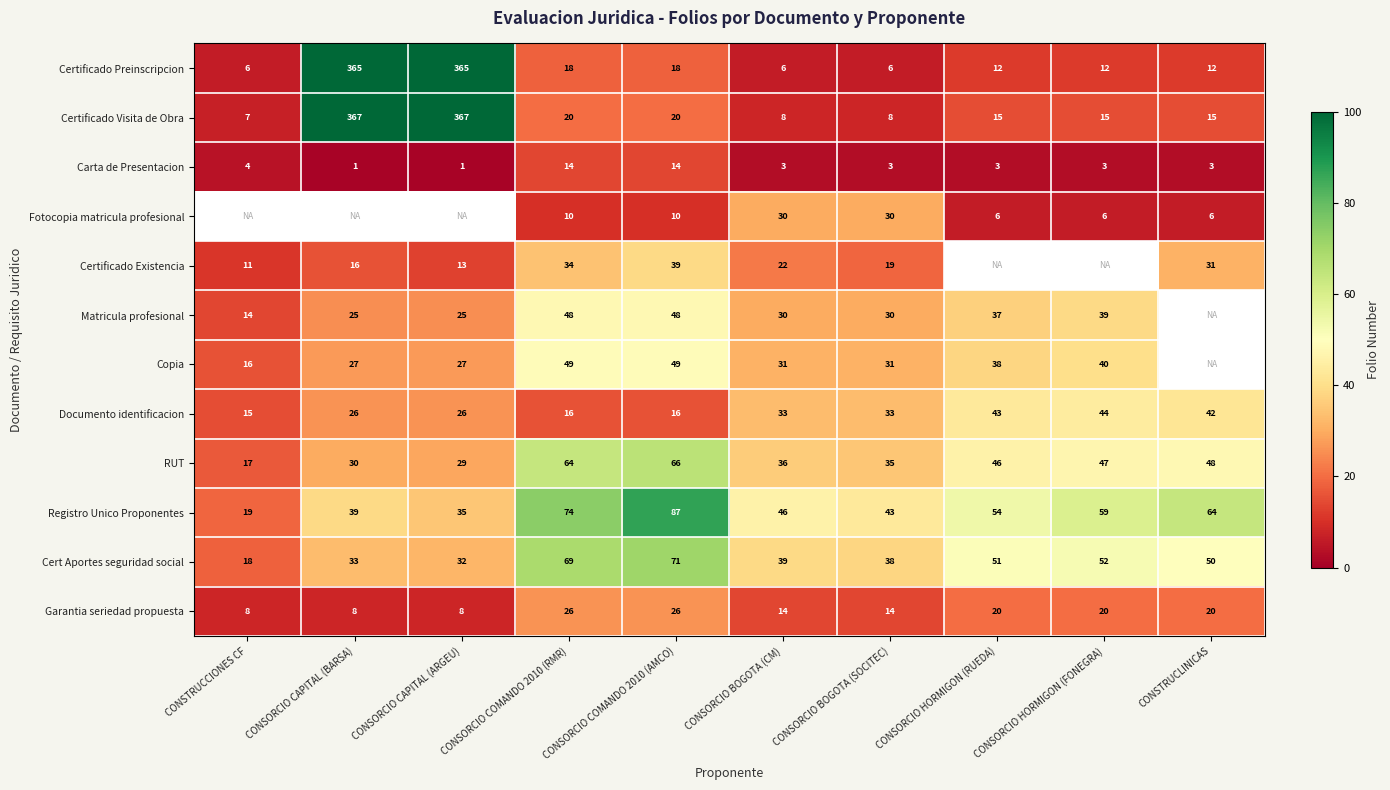

List the labels in order of Registro Unico Proponentes value, largest first.

CONSORCIO COMANDO 2010 (AMCO), CONSORCIO COMANDO 2010 (RMR), CONSTRUCLINICAS, CONSORCIO HORMIGON (FONEGRA), CONSORCIO HORMIGON (RUEDA), CONSORCIO BOGOTA (CM), CONSORCIO BOGOTA (SOCITEC), CONSORCIO CAPITAL (BARSA), CONSORCIO CAPITAL (ARGEU), CONSTRUCCIONES CF